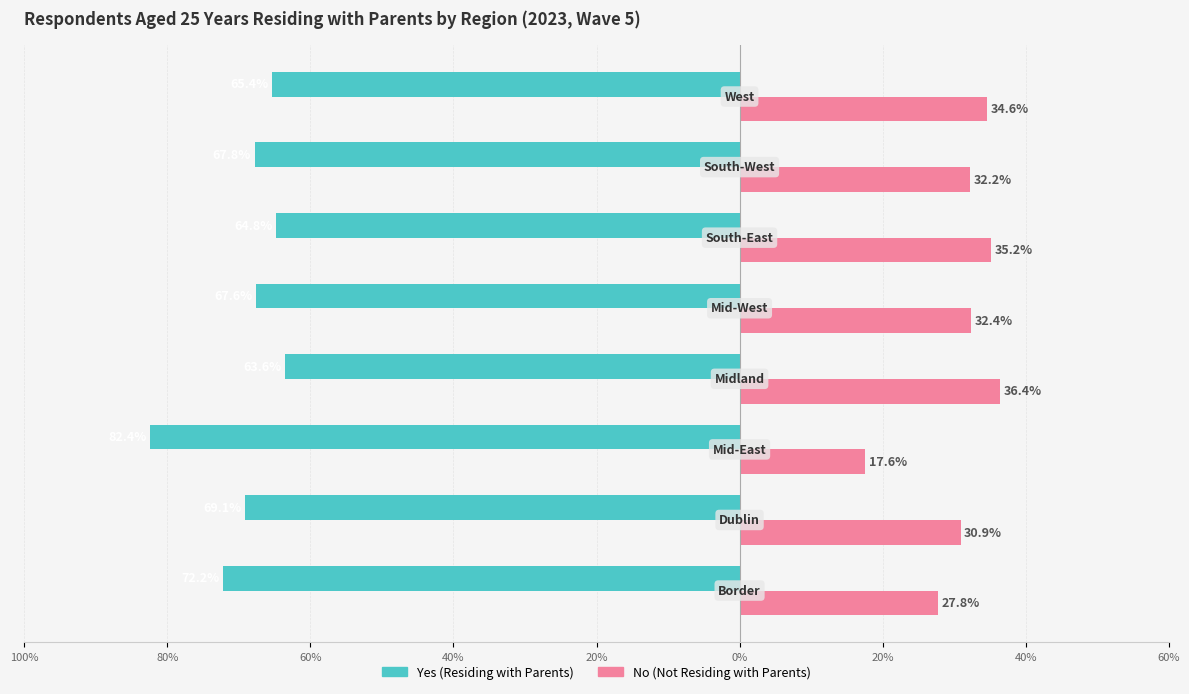

Reading left to right, transcribe all the data shown in this chart.

Yes (Residing with Parents): -72.2	-69.1	-82.4	-63.6	-67.6	-64.8	-67.8	-65.4
No (Not Residing with Parents): 27.8	30.9	17.6	36.4	32.4	35.2	32.2	34.6